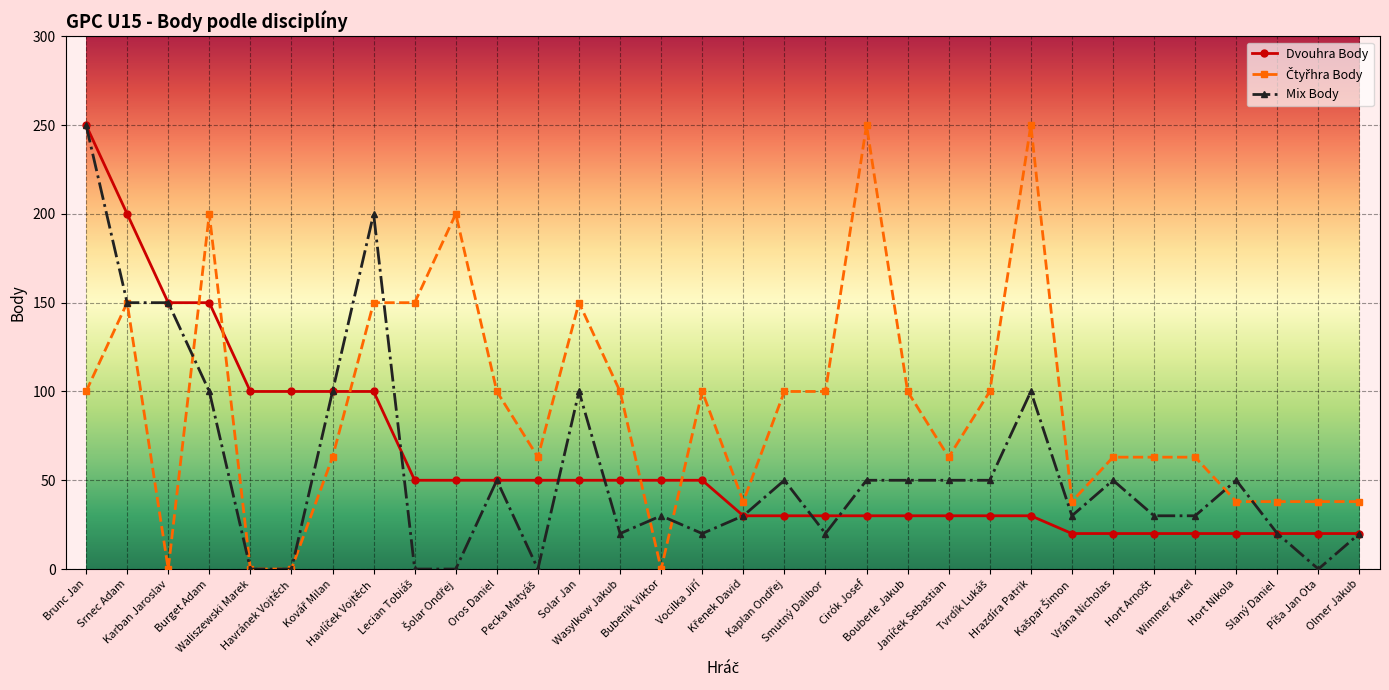

True or false: Mix Body has more than 0 points higher than both neighbors.

True